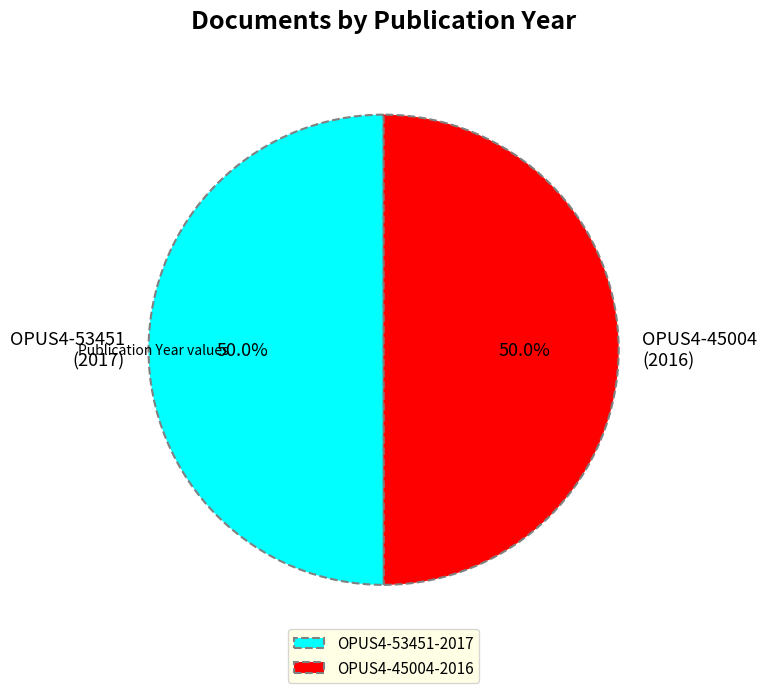

What percentage do OPUS4-45004 and OPUS4-53451 together represent?

100.0%